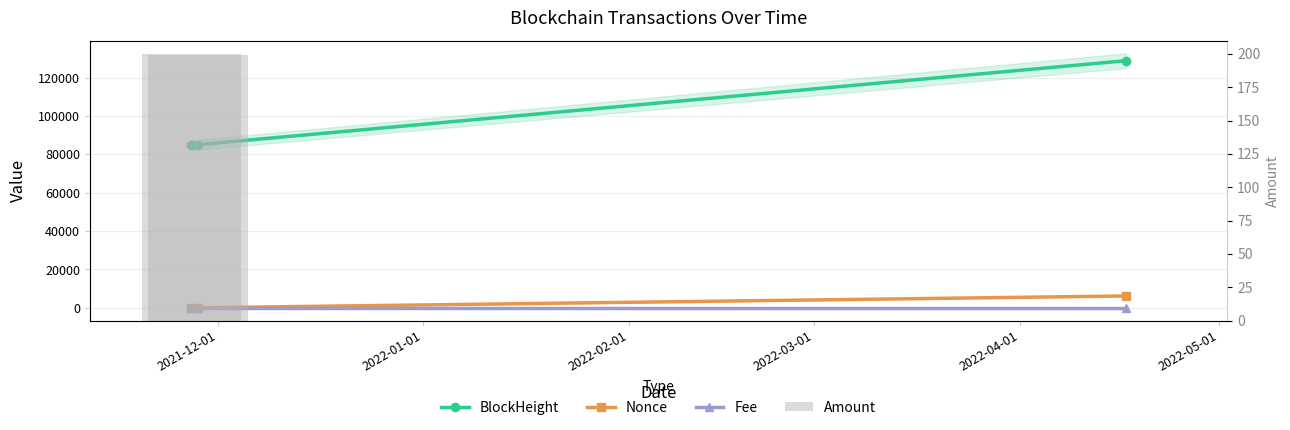

Which series has the largest total across all categories?

BlockHeight